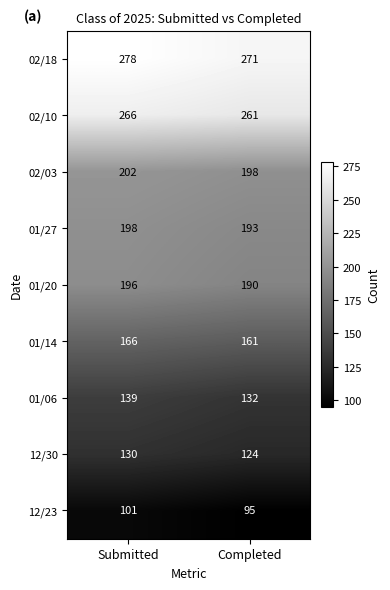

What is the spread (max minus min) of values at Submitted?

177